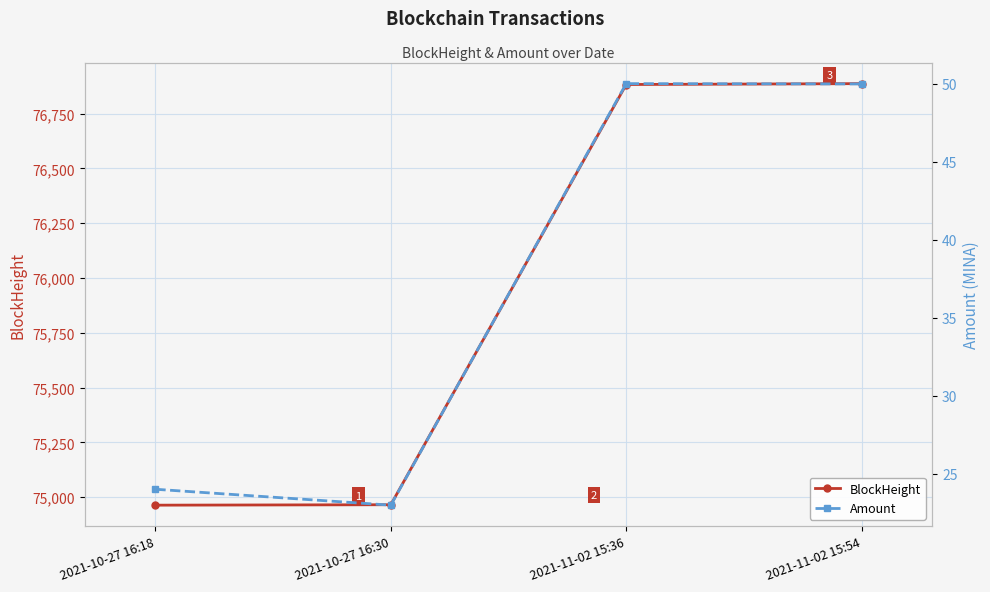

What is the approximate value of Amount at 2021-11-02 15:36?

50.0